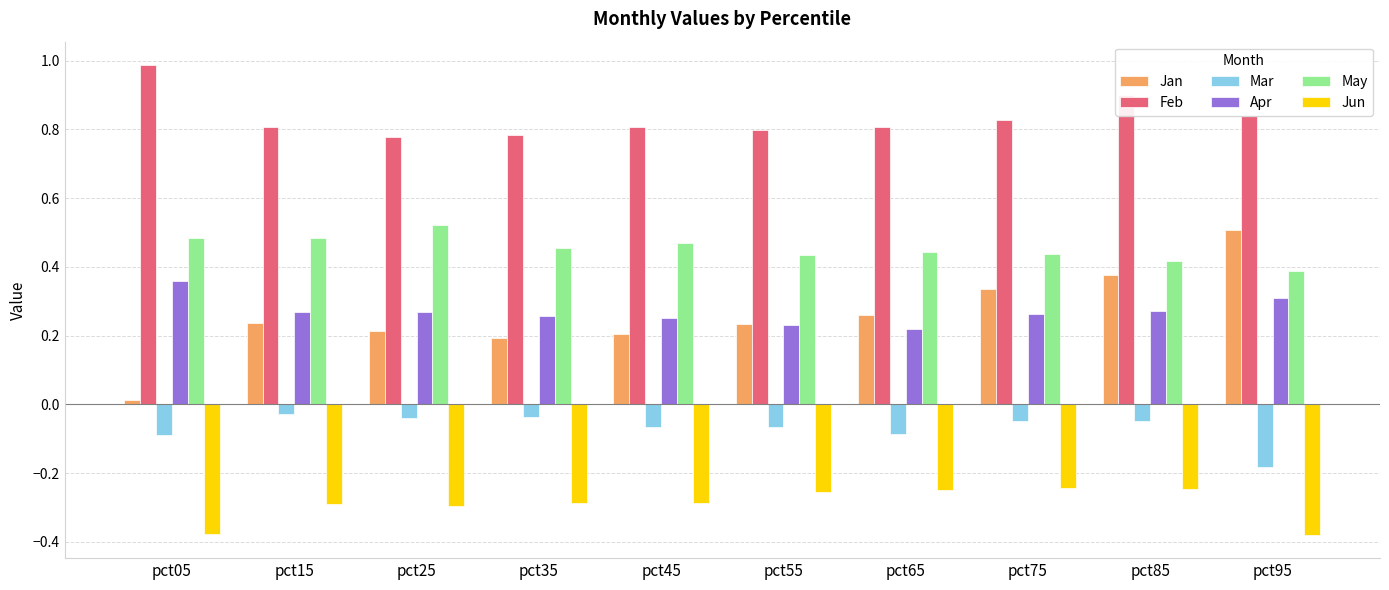

True or false: May has a value of 0.8 at pct35.

False